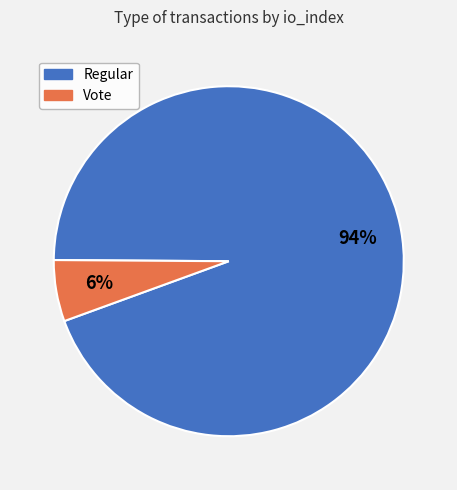

To the nearest percent, what is the average slice percentage?

50%